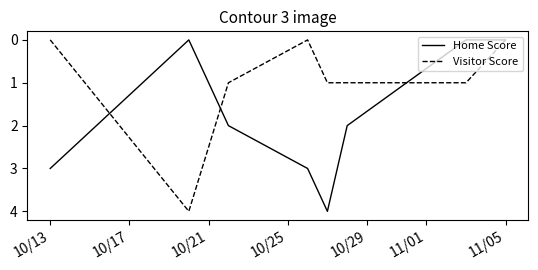

What is the greatest value displayed?

4